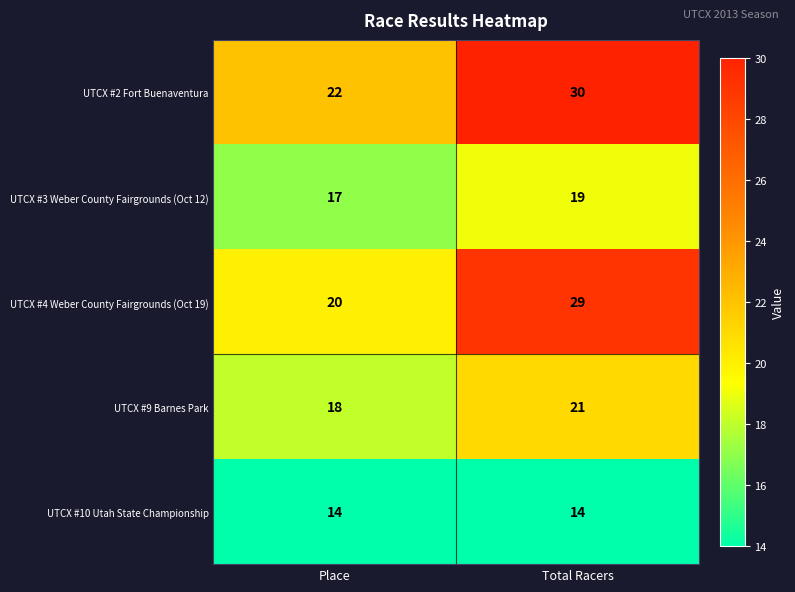

Reading left to right, transcribe all the data shown in this chart.

UTCX #2 Fort Buenaventura: Place=22	Total Racers=30
UTCX #3 Weber County Fairgrounds (Oct 12): Place=17	Total Racers=19
UTCX #4 Weber County Fairgrounds (Oct 19): Place=20	Total Racers=29
UTCX #9 Barnes Park: Place=18	Total Racers=21
UTCX #10 Utah State Championship: Place=14	Total Racers=14